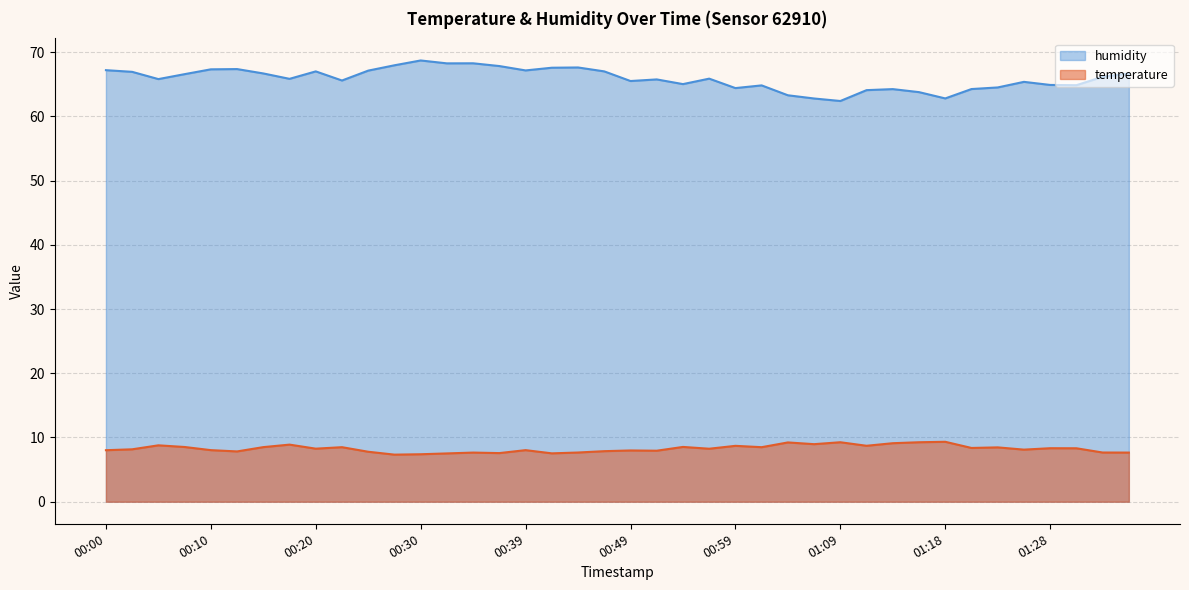

How many lines are shown in the chart?

2